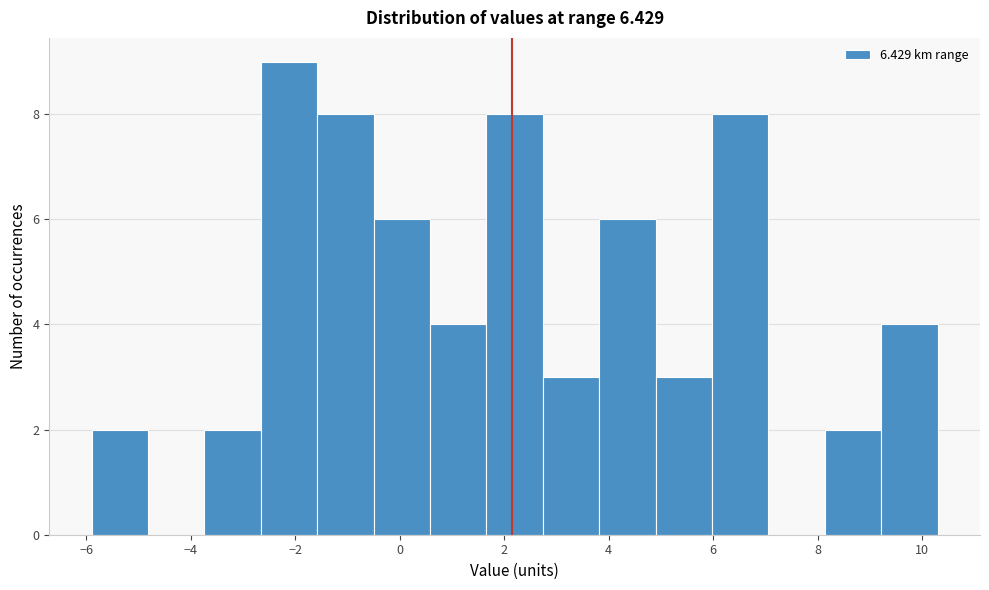

How tall is the bar that spans -2.66 to -1.58 on the x-axis? Neither the bar edges nor the heights are printed on the chart, so give them approximately, as read against the axes.

9